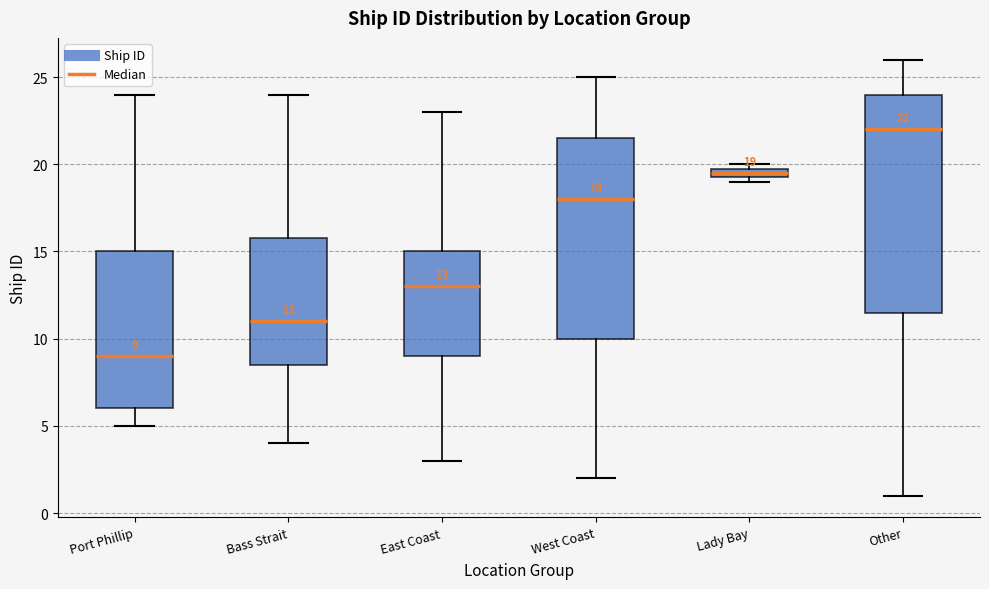

Which box has the lowest median line?

Port Phillip